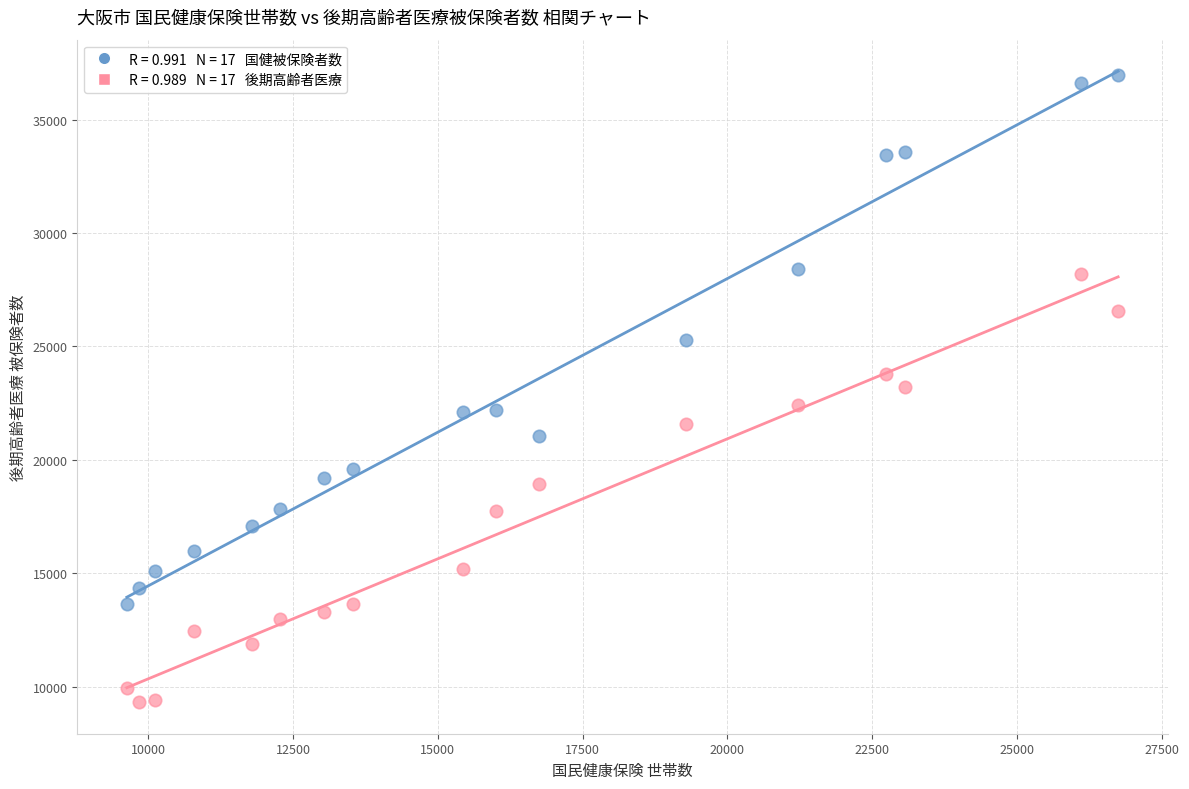

Across all data points, what is the range of X values (max minus min)?

17119